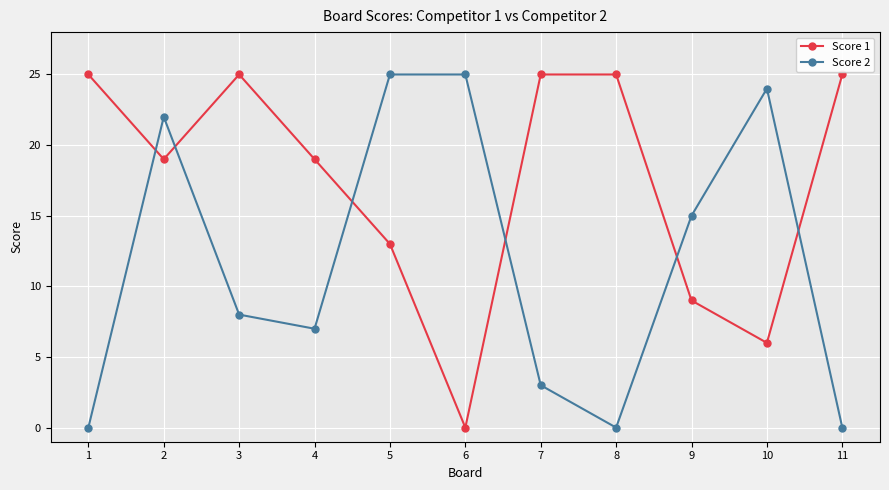

Where is the first local maximum for Score 2?

2